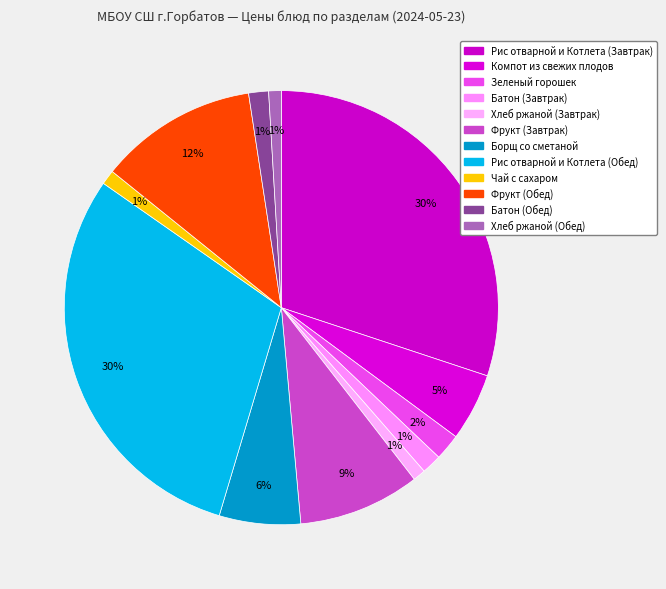

What portion of the pie excludes Хлеб ржаной (Обед)?

99.1%